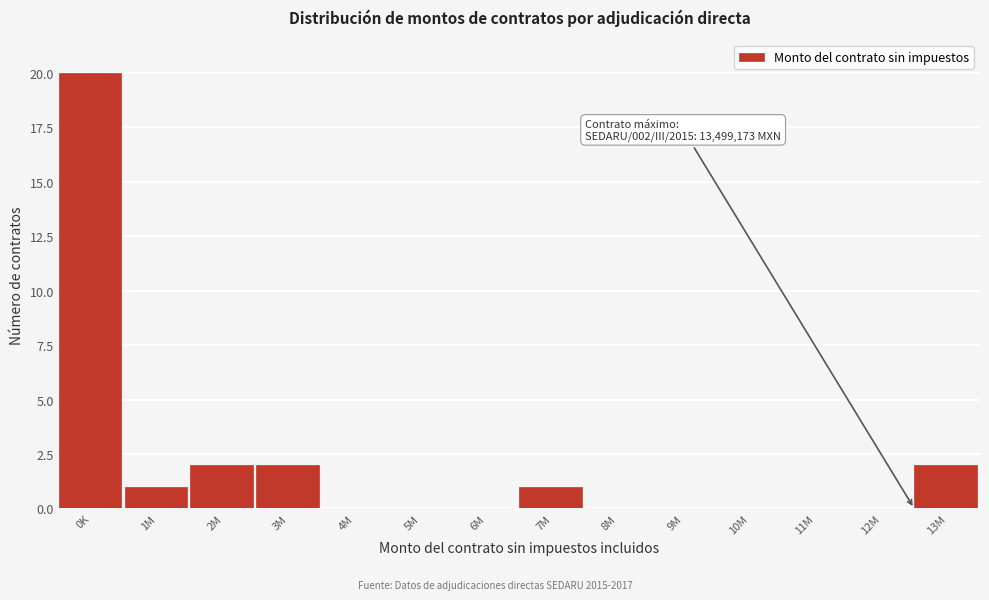

Reading left to right, what are all the values shown in this chart?

0K=20	1M=1	2M=2	3M=2	4M=0	5M=0	6M=0	7M=1	8M=0	9M=0	10M=0	11M=0	12M=0	13M=2